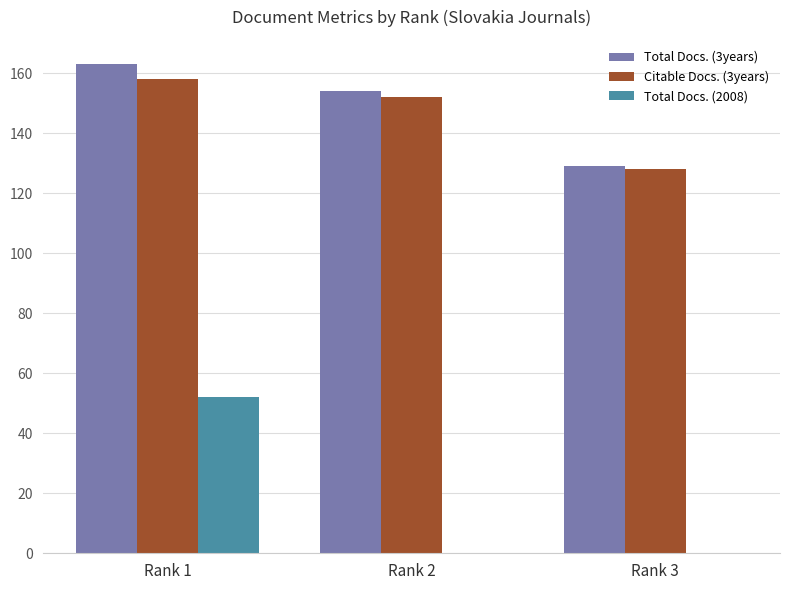

How many groups of bars are there?

3